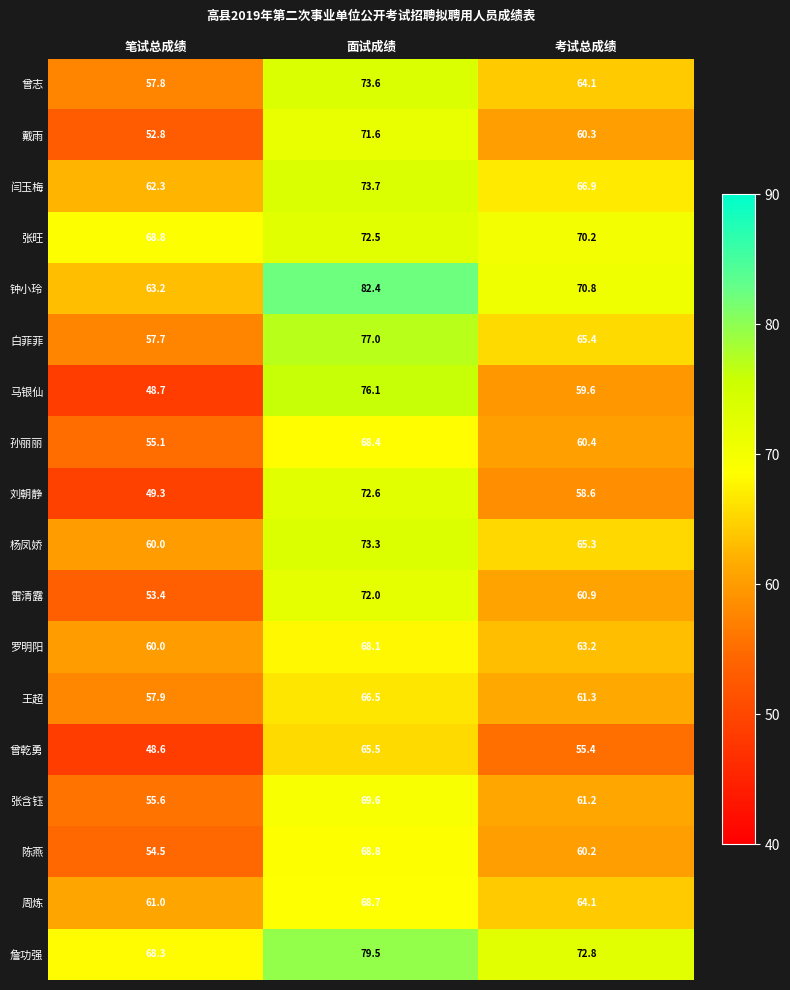

What value does the 马银仙 series have at 笔试总成绩?

48.7